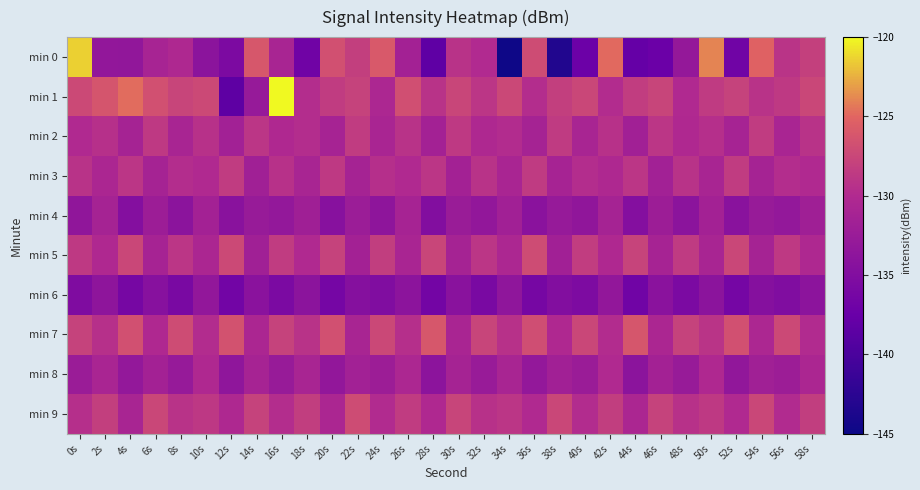

What is the total value across all series at 16s?

-1298.0